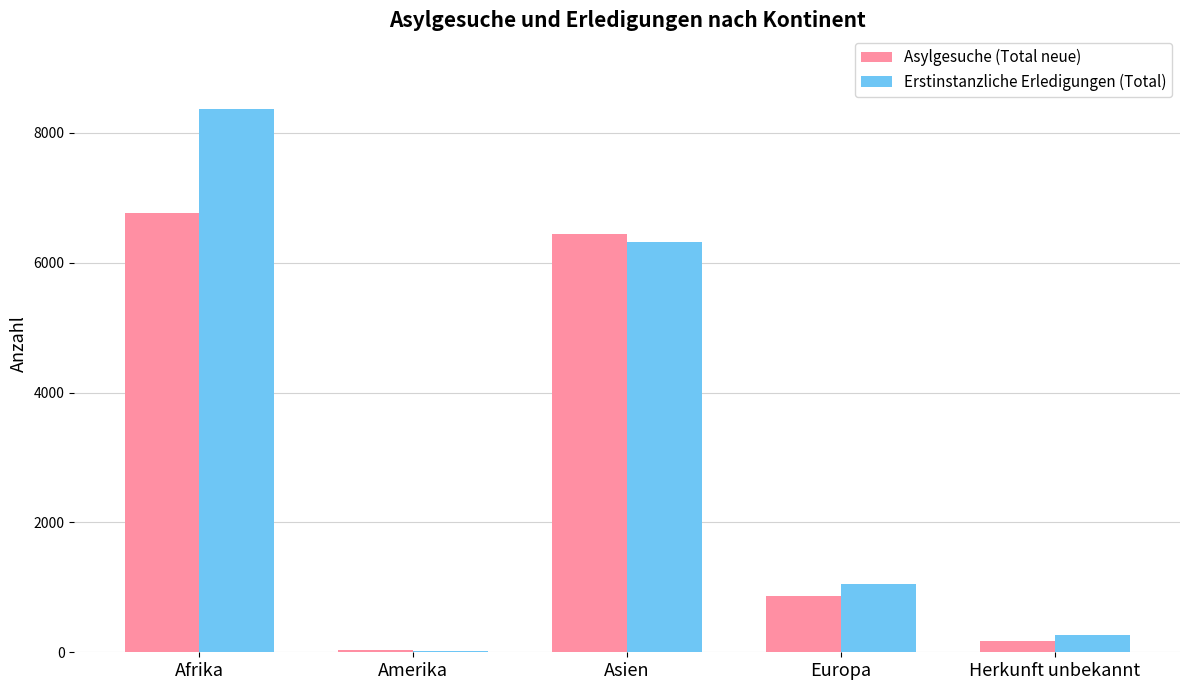

Which series has the largest total across all categories?

Erstinstanzliche Erledigungen (Total)